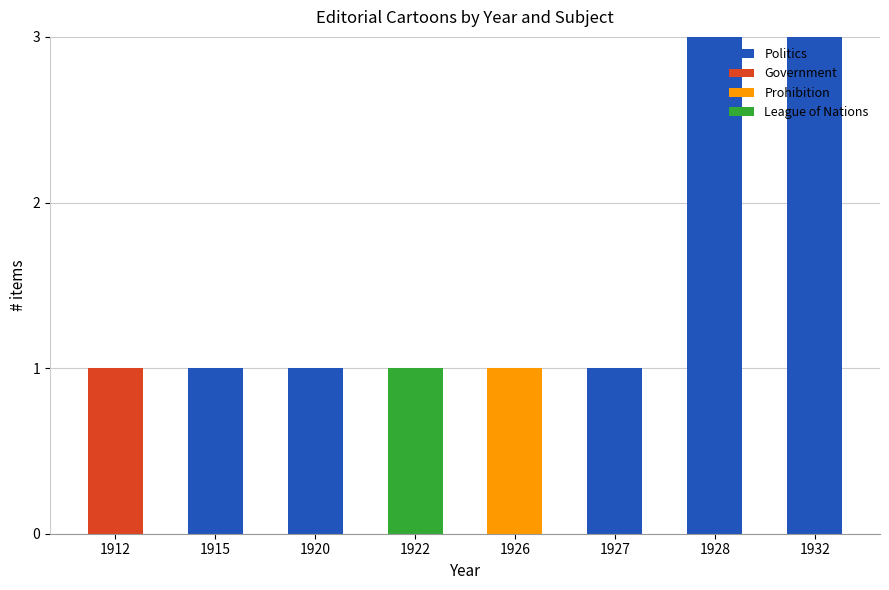

What is the total value across all series at 1932?

3